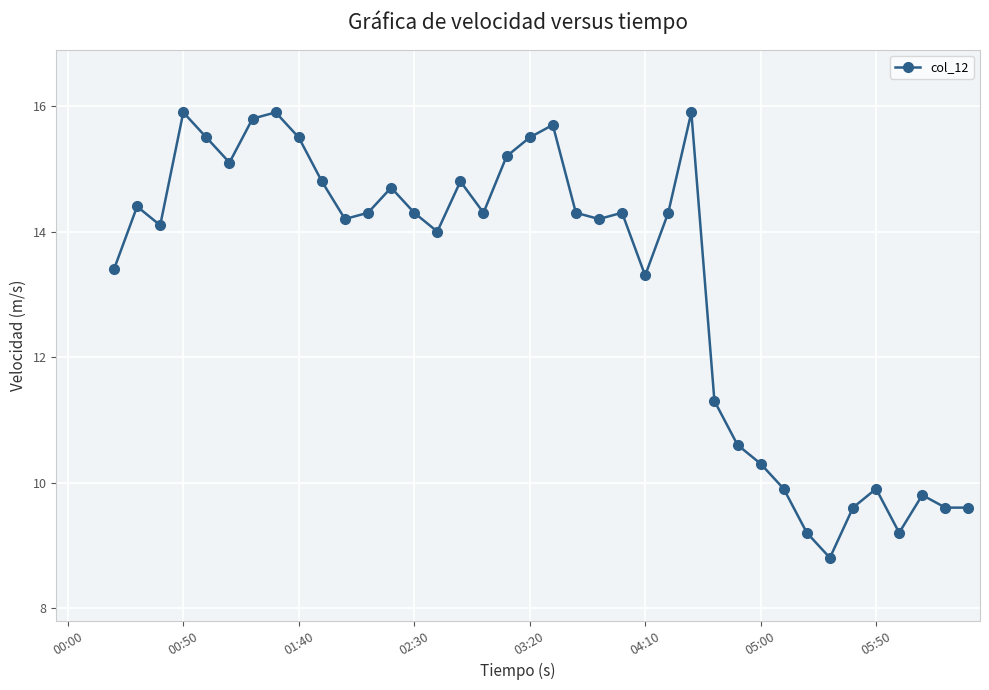

True or false: the data has more than 2 interior local peaks.

True